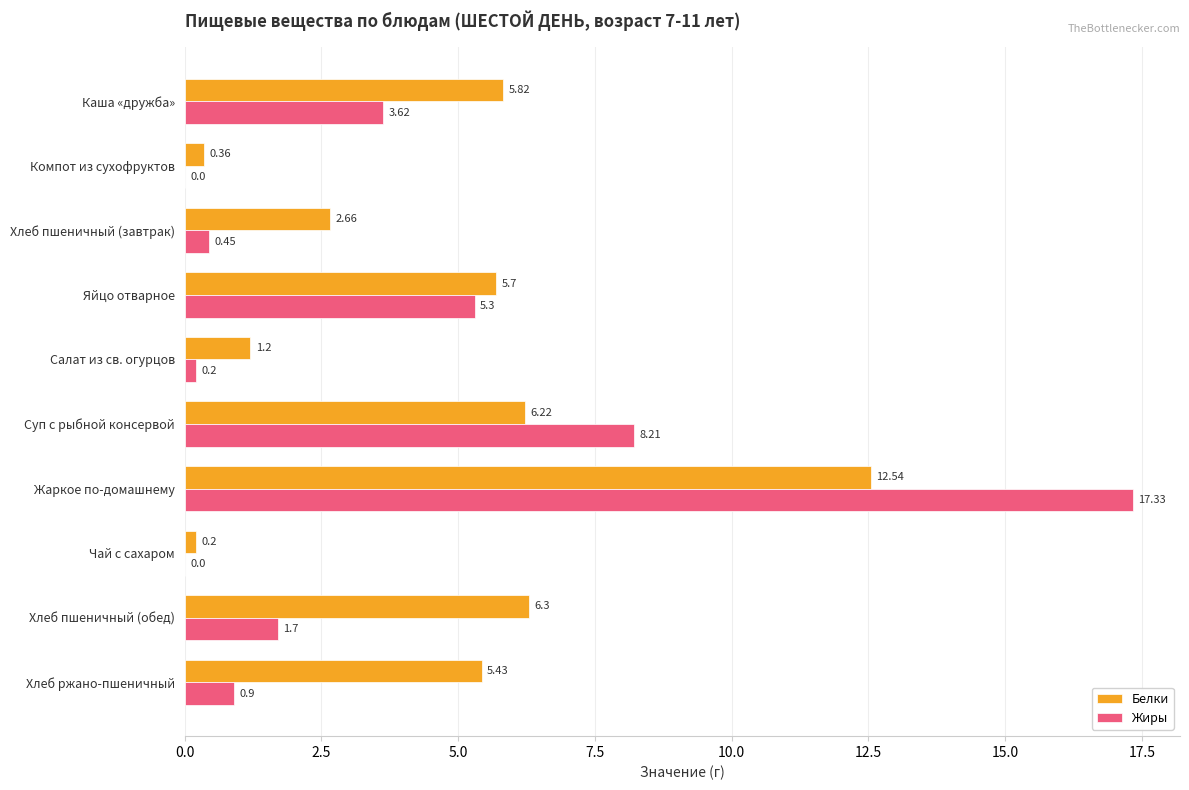

What is the total value across all series at Хлеб пшеничный (обед)?

8.0